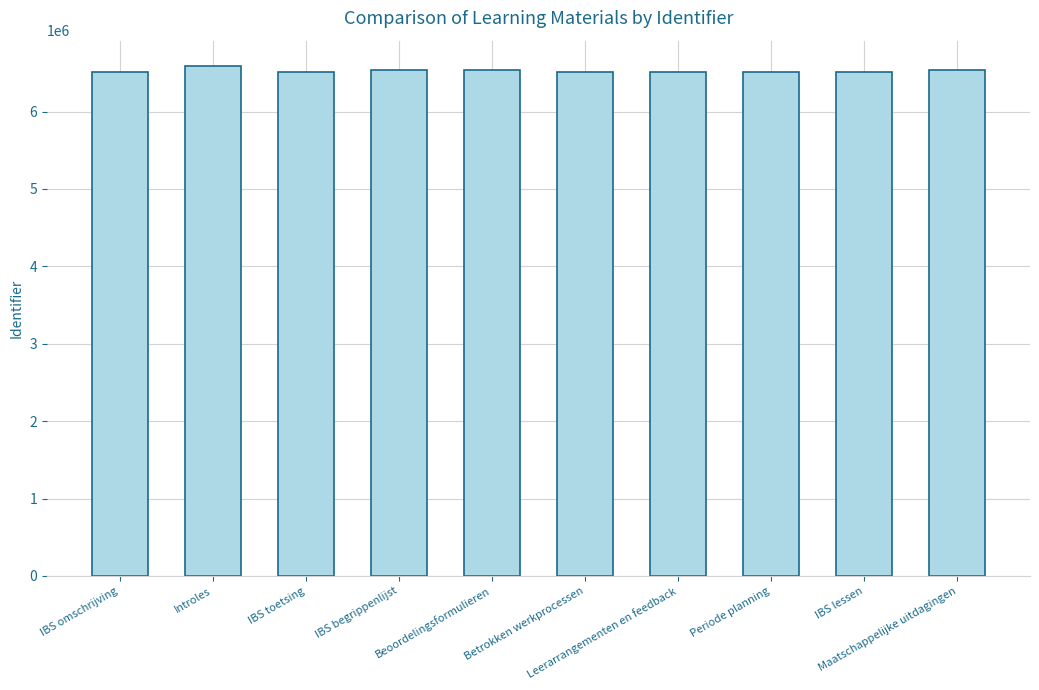

What is the average value?

6528641